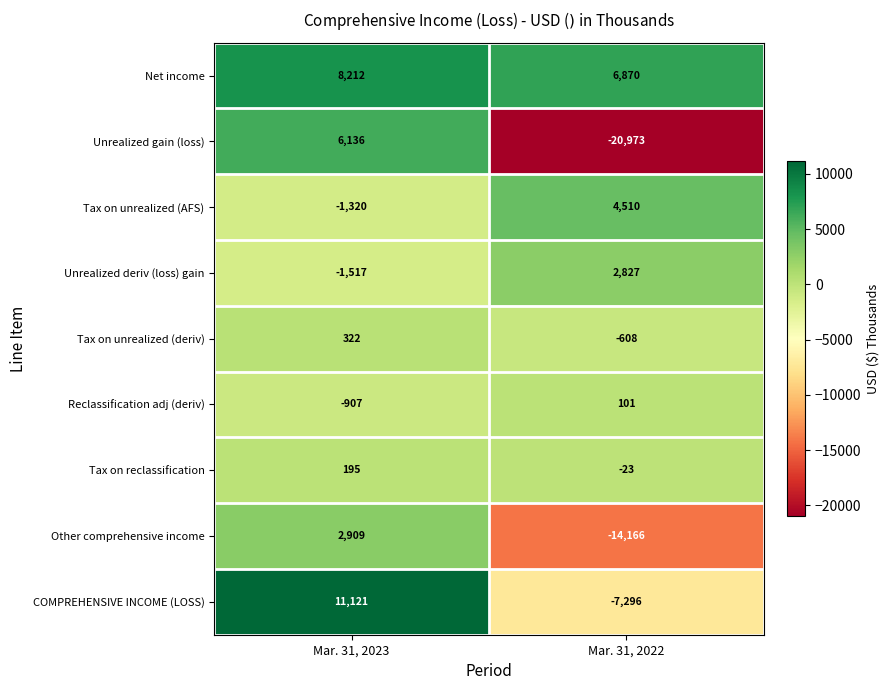

Between Mar. 31, 2023 and Mar. 31, 2022, which series saw the biggest shift?

Unrealized gain (loss)